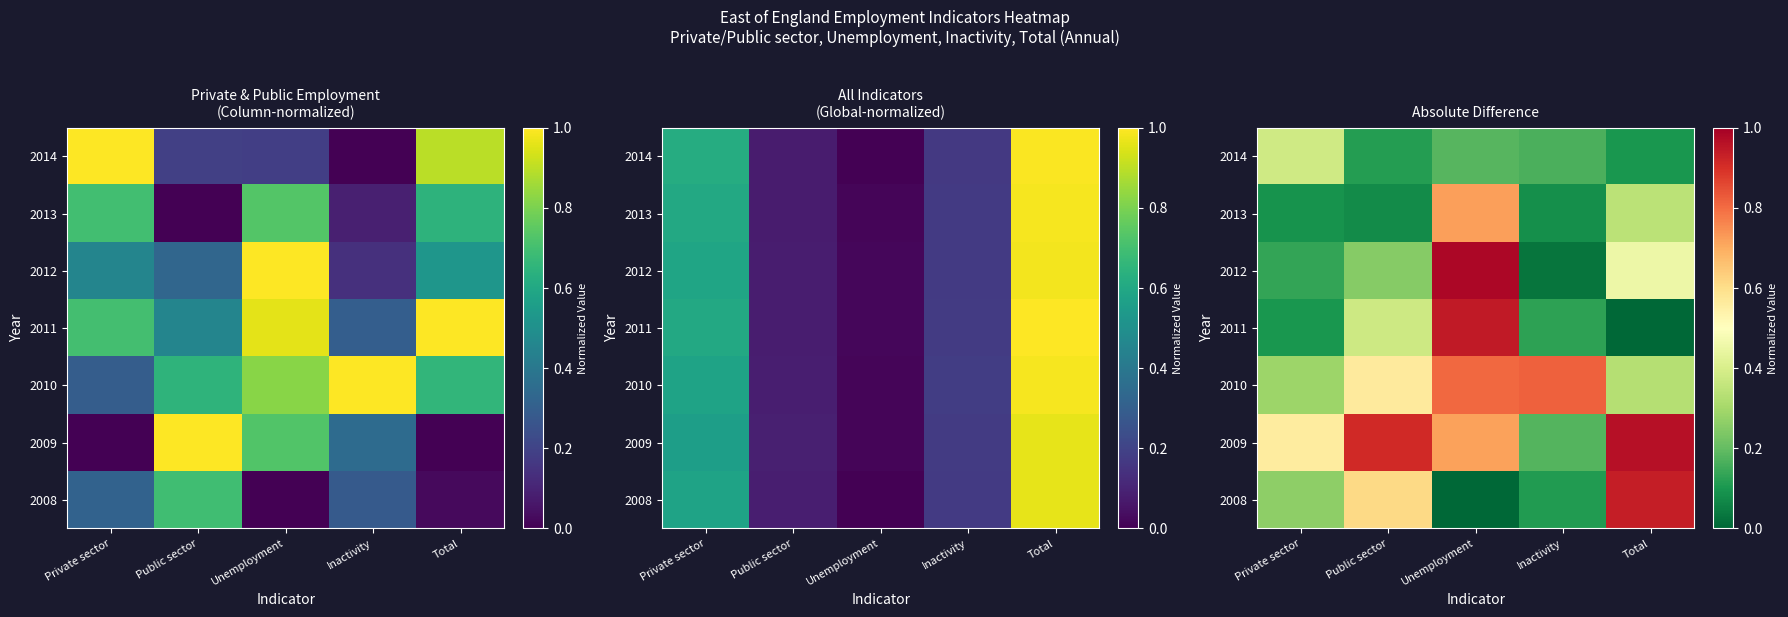

How many distinct data groups are displayed?

7